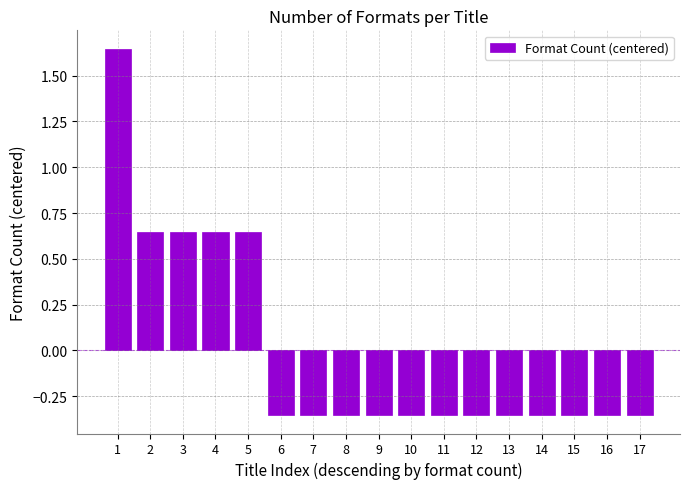

How many bars are there in total?

17